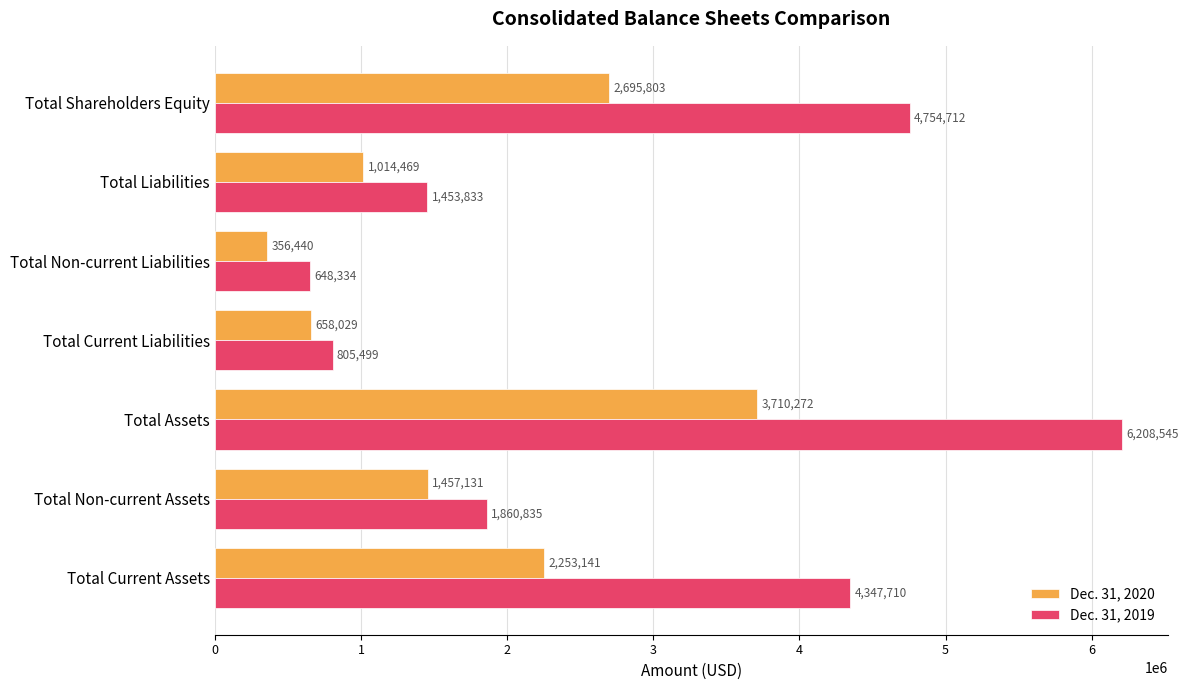

List the series in order of their peak value, highest first.

Dec. 31, 2019, Dec. 31, 2020